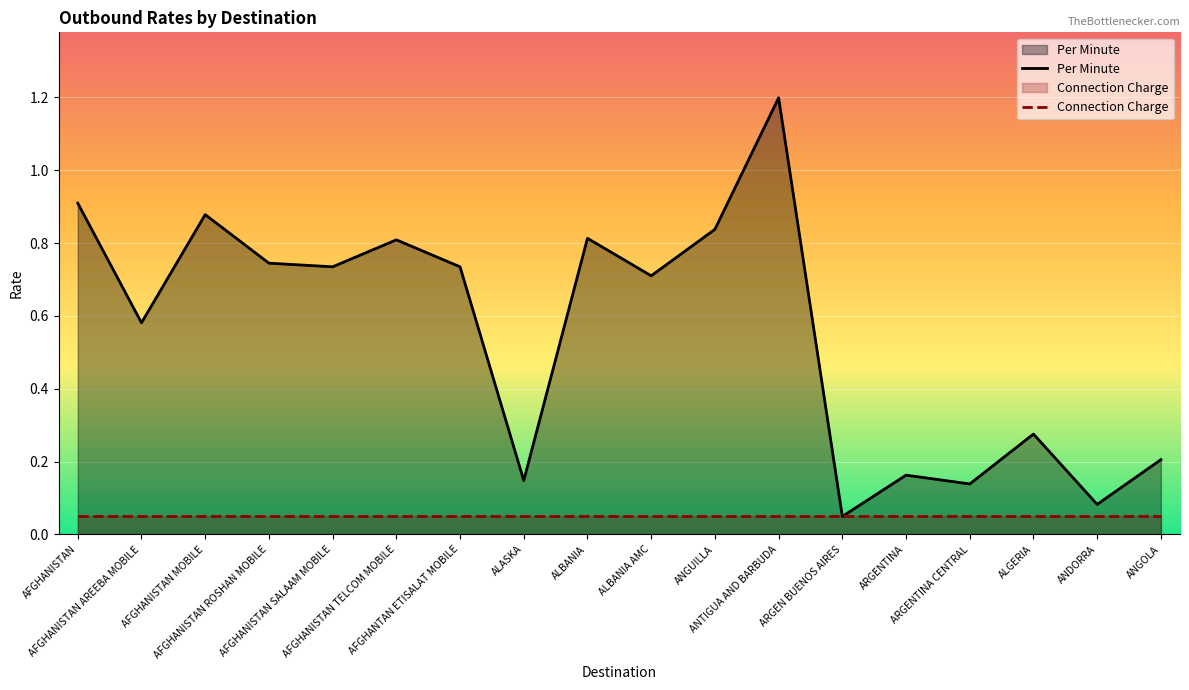

At which label is Per Minute closest to 0?

ARGEN BUENOS AIRES